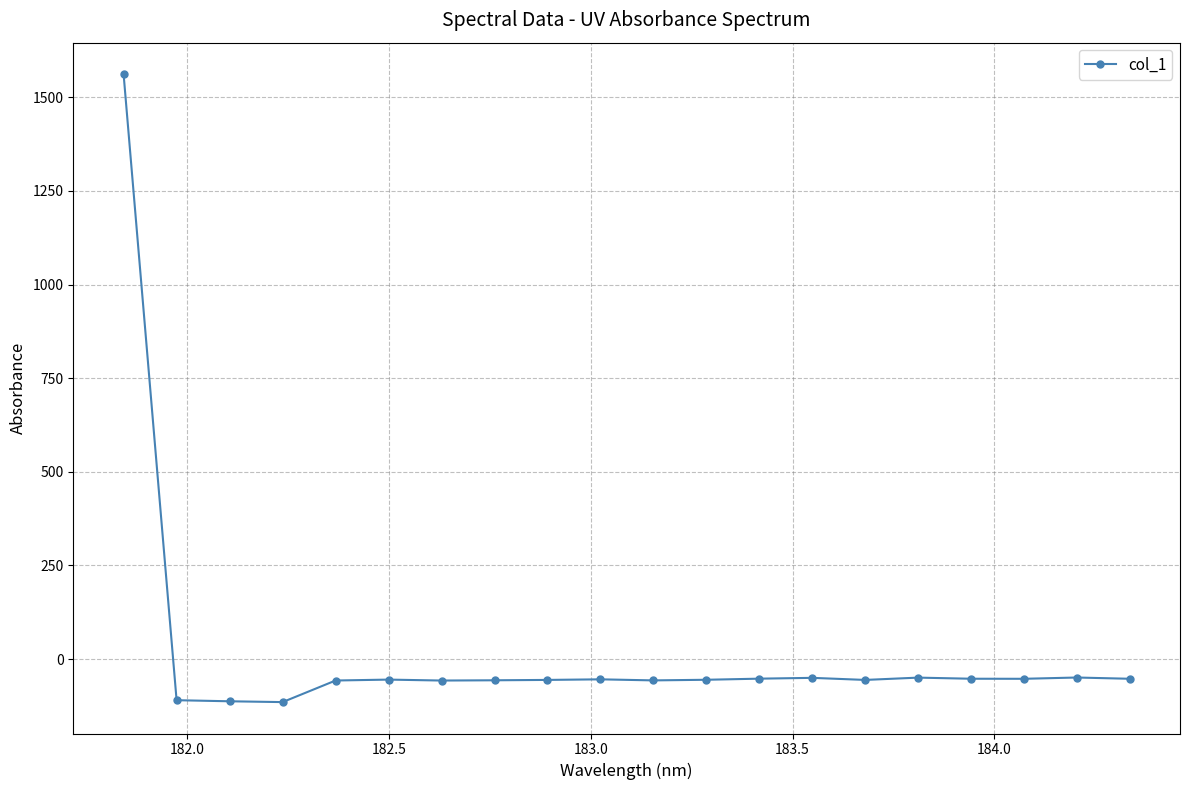

What is the sum of all values?

362.4